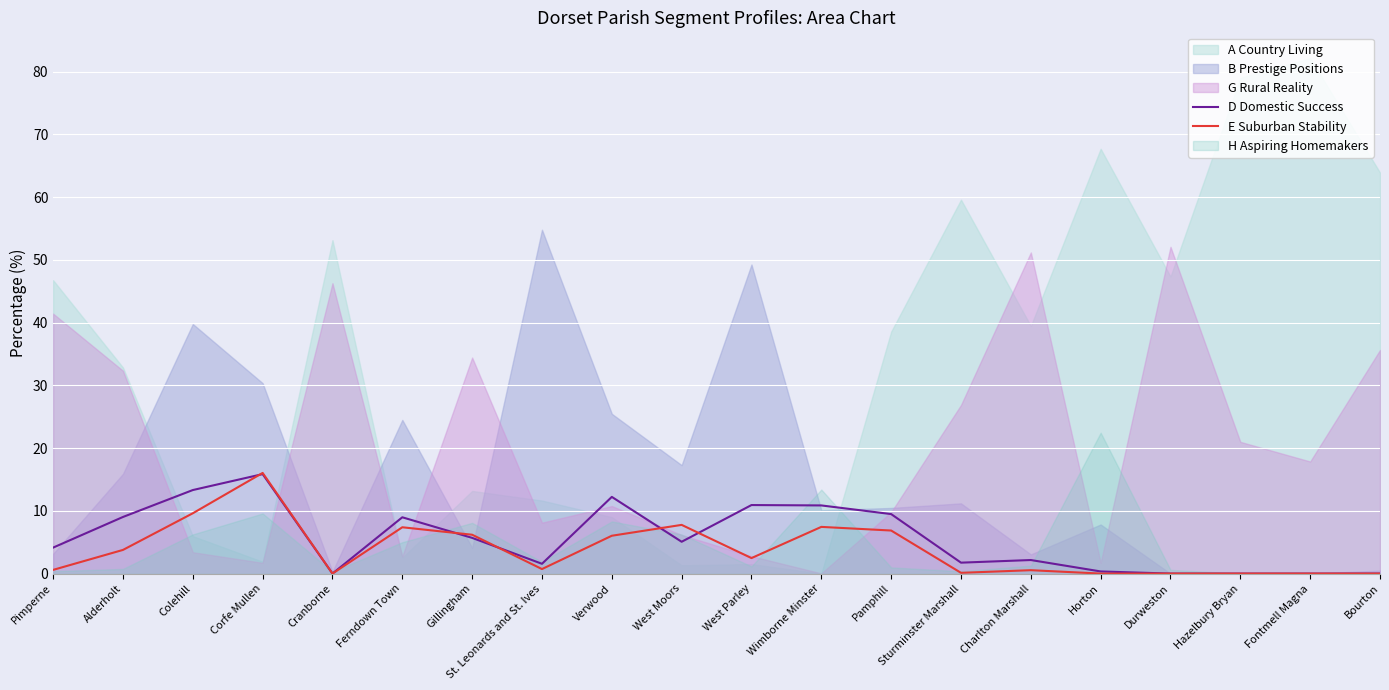

What value does the E Suburban Stability series have at Alderholt?

3.8